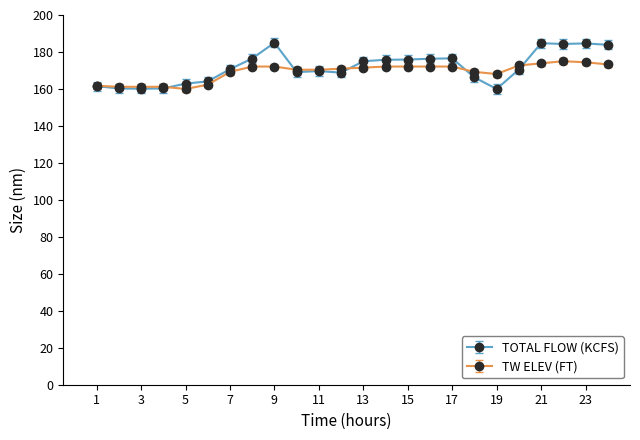

What is the smallest value displayed?

160.0